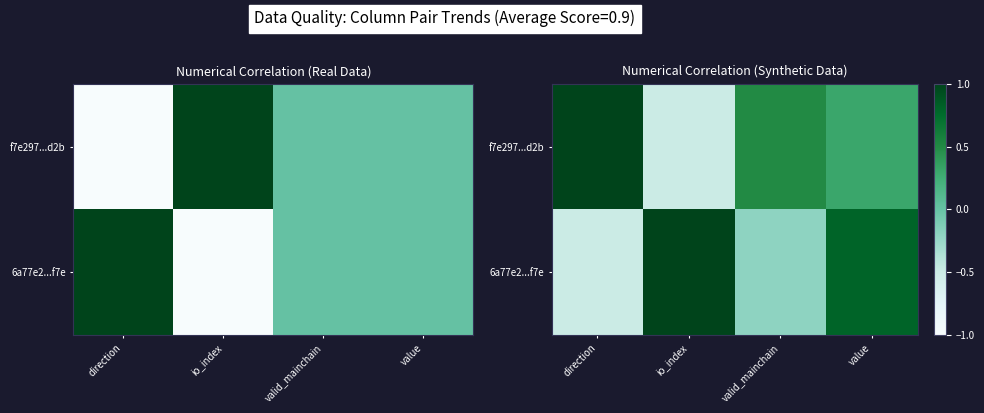

Which series has the largest total across all categories?

f7e297...d2b